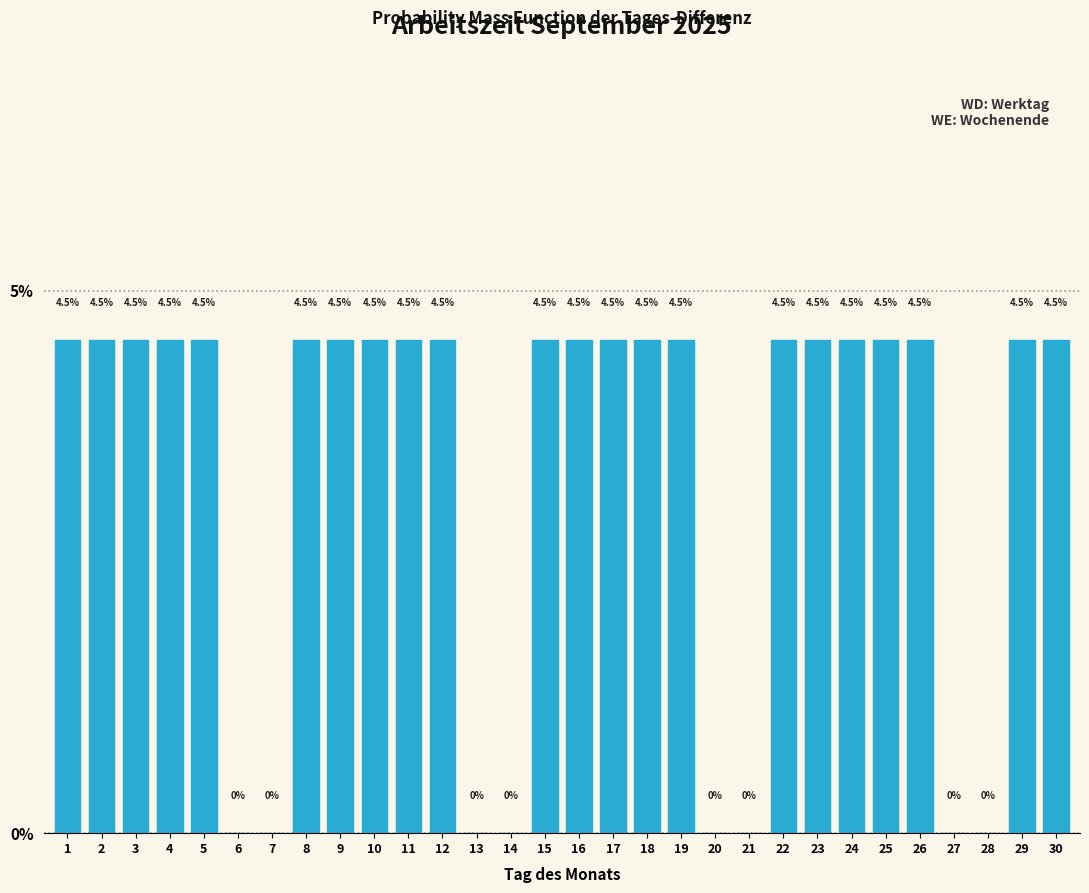

Reading left to right, transcribe all the data shown in this chart.

1=4.5	2=4.5	3=4.5	4=4.5	5=4.5	6=0.0	7=0.0	8=4.5	9=4.5	10=4.5	11=4.5	12=4.5	13=0.0	14=0.0	15=4.5	16=4.5	17=4.5	18=4.5	19=4.5	20=0.0	21=0.0	22=4.5	23=4.5	24=4.5	25=4.5	26=4.5	27=0.0	28=0.0	29=4.5	30=4.5